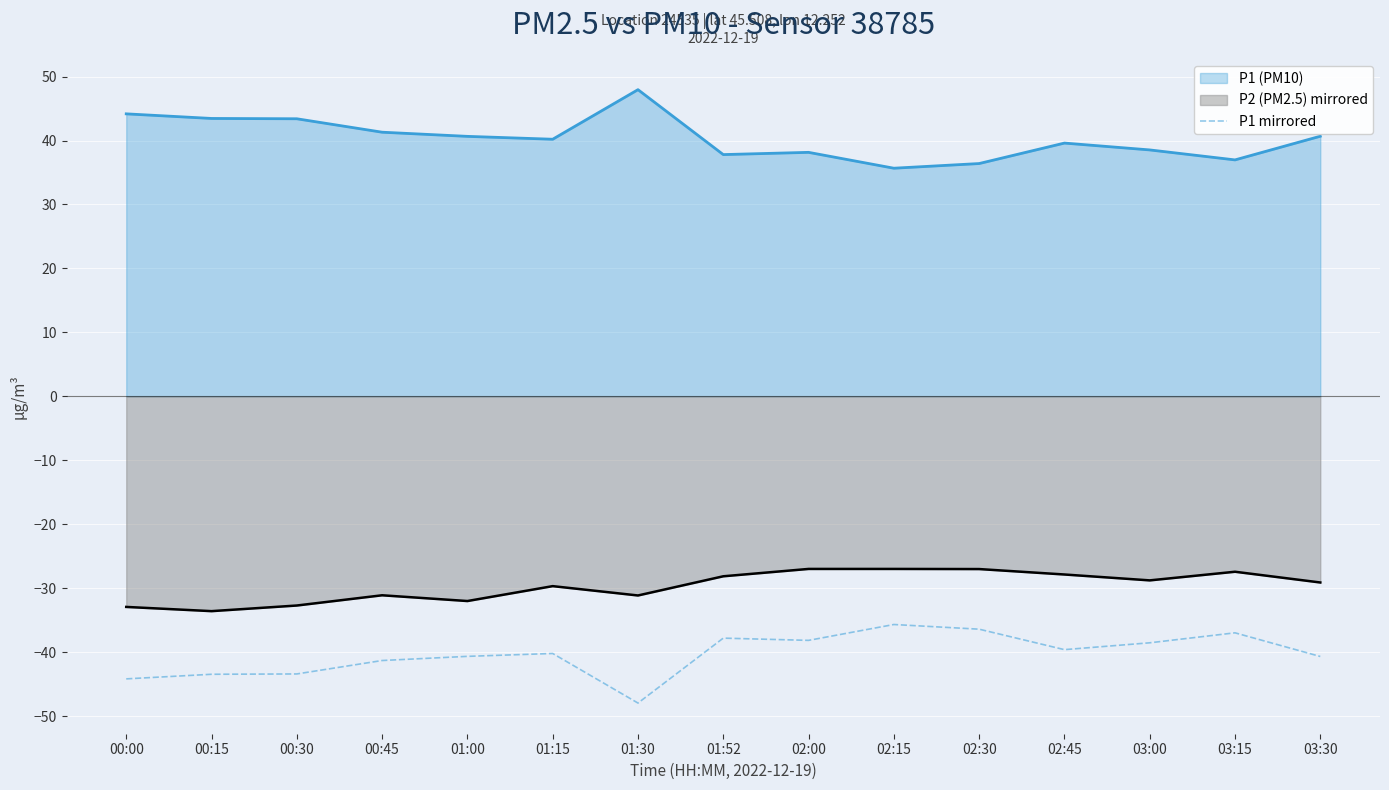

Reading left to right, transcribe all the data shown in this chart.

-44.2	-43.5	-43.4	-41.3	-40.6	-40.2	-48.0	-37.8	-38.1	-35.7	-36.4	-39.6	-38.5	-37.0	-40.7